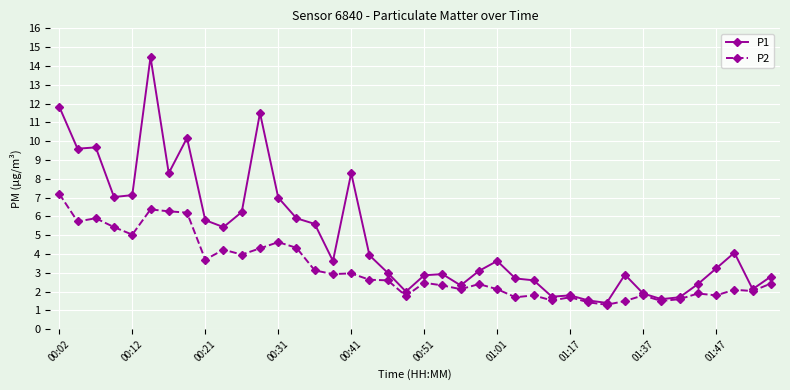

How many lines are shown in the chart?

2